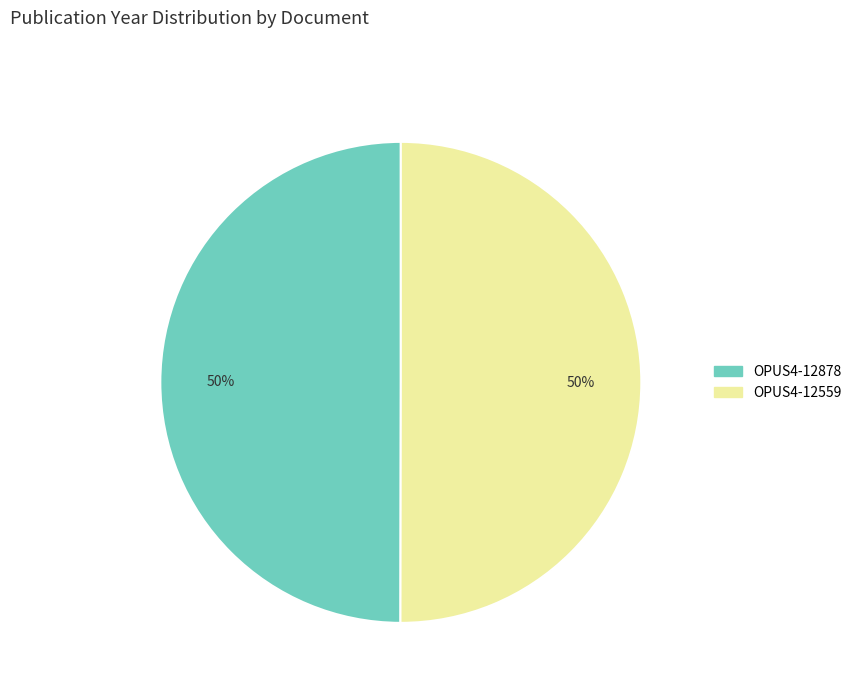

To the nearest percent, what is the average slice percentage?

50%